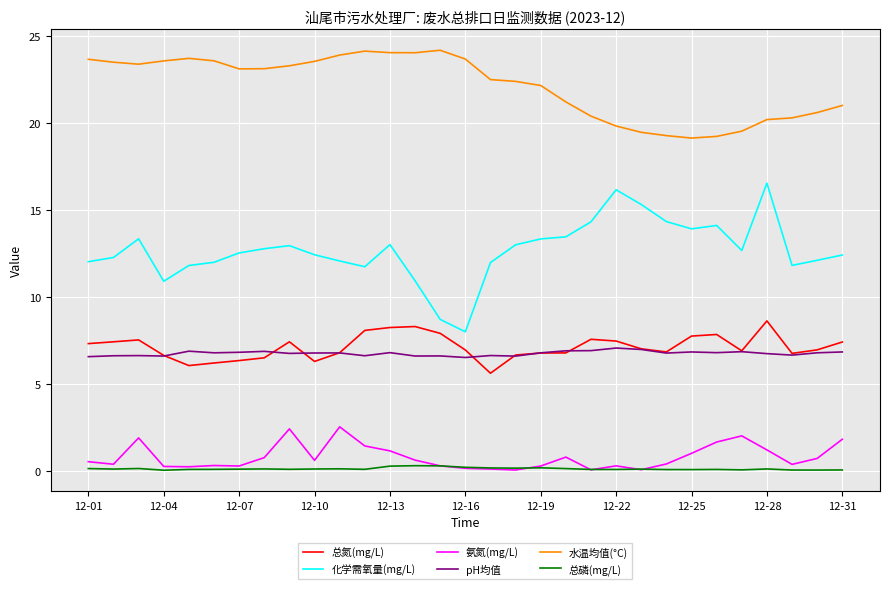

Which series has the largest range (max minus min)?

化学需氧量(mg/L)